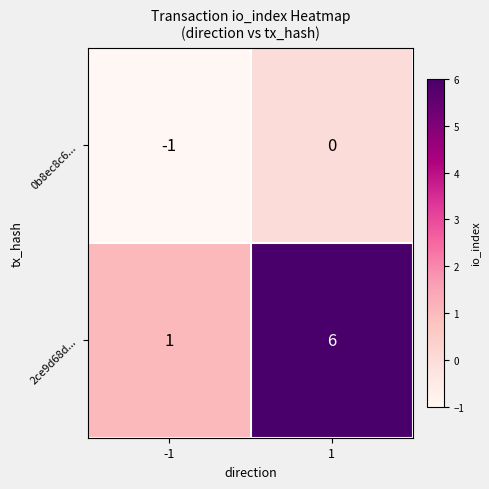

Reading left to right, list all the values displayed in this chart.

0b8ec8c6...: -1	0
2ce9d68d...: 1	6